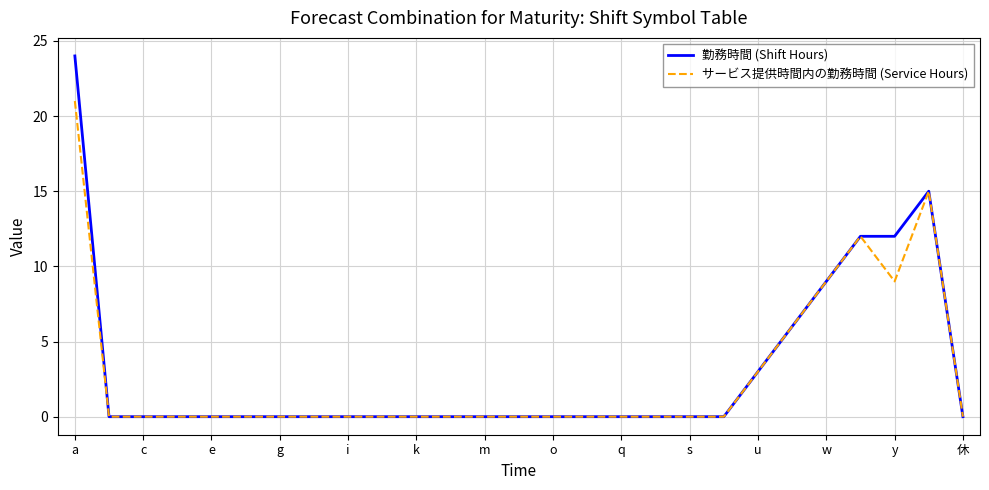

Which series has the widest spread of values?

勤務時間 (Shift Hours)